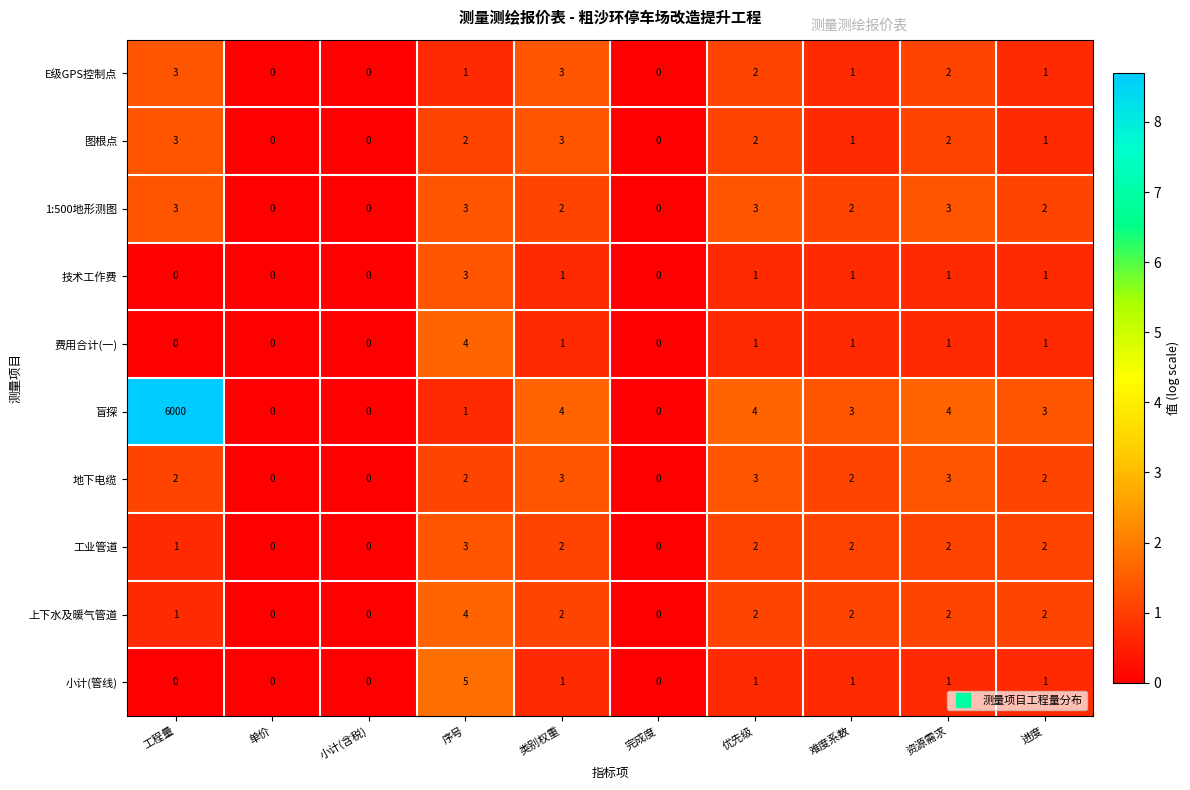

Is it true that 1:500地形测图 equals 0 at 小计(含税)?

True